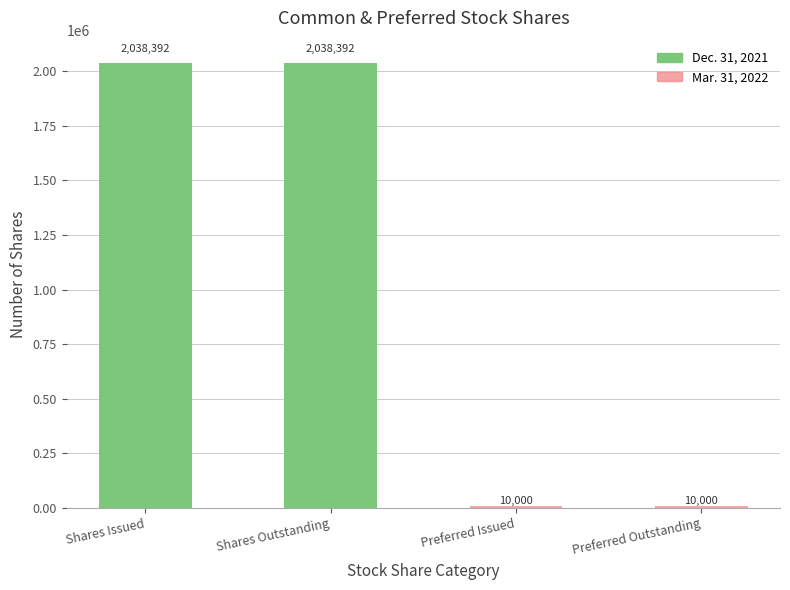

At which label does Mar. 31, 2022 reach its peak?

Shares Issued